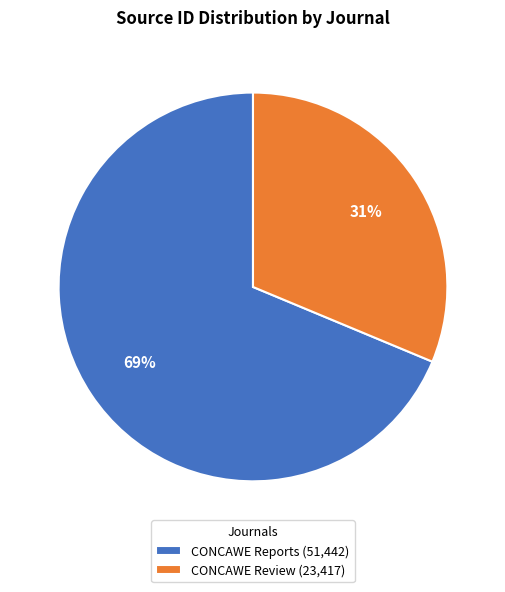

Between CONCAWE Review (23,417) and CONCAWE Reports (51,442), which is larger?

CONCAWE Reports (51,442)